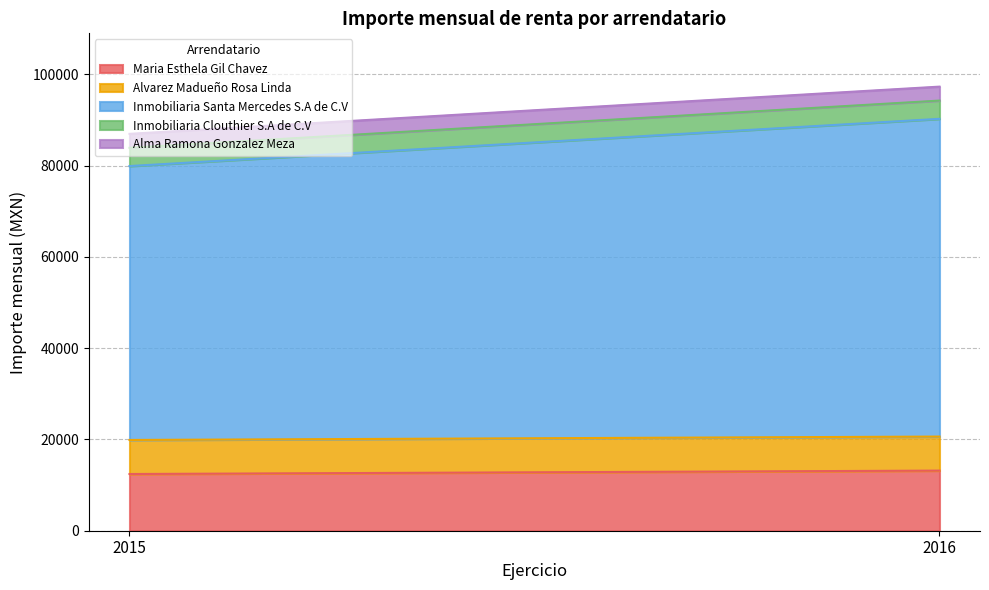

Is it true that Maria Esthela Gil Chavez equals 3192.4 at 2015?

False